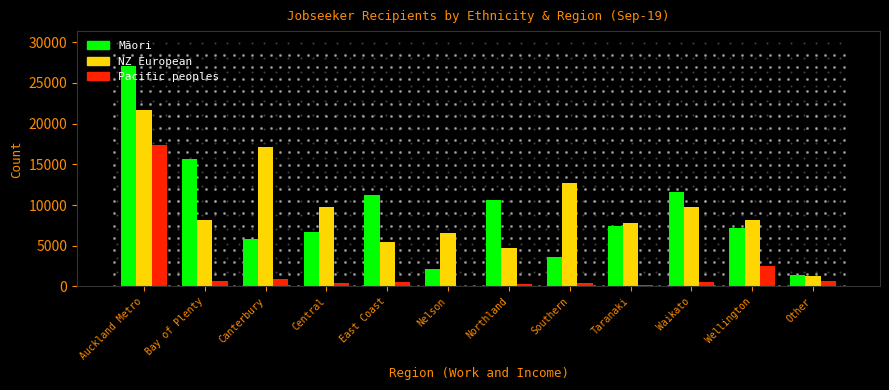

At which category does the chart reach its peak across all series?

Auckland Metro